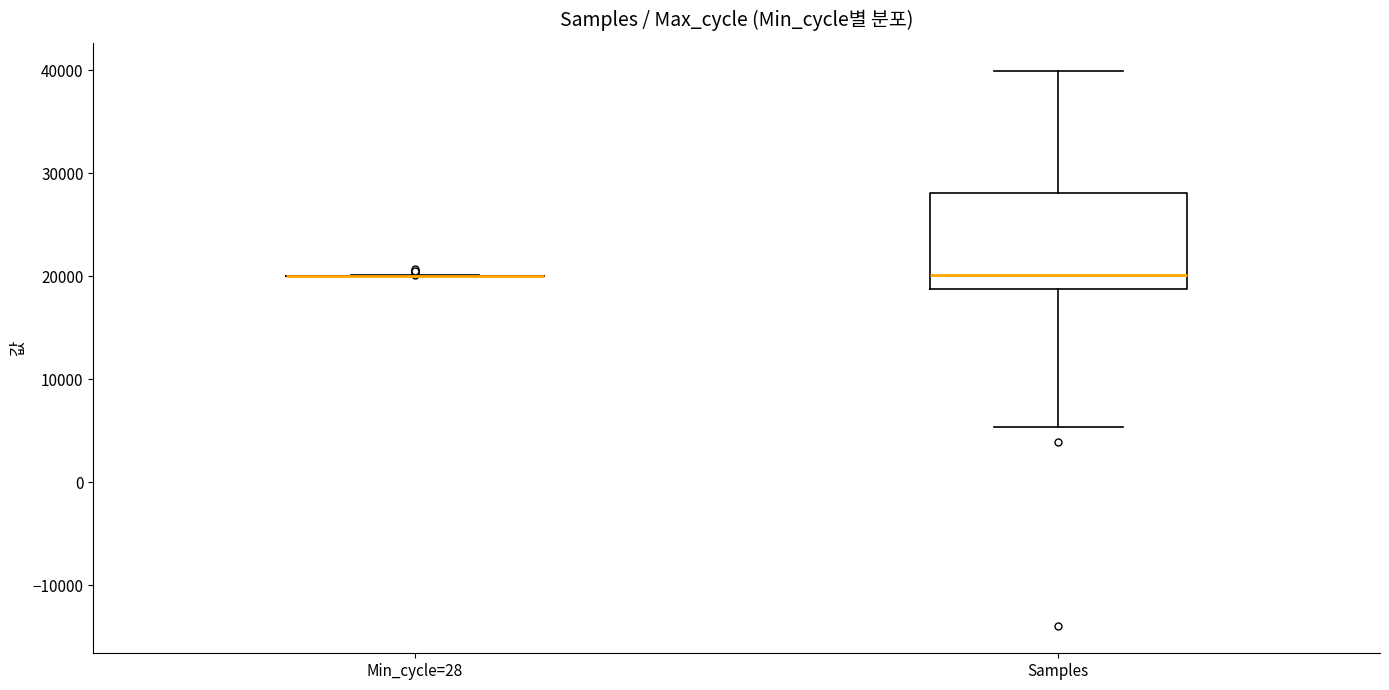

Where does the upper whisker of the box for Samples end on the y-axis? The values are not printed on the chart, so give them approximately, as read against the axis.

40000